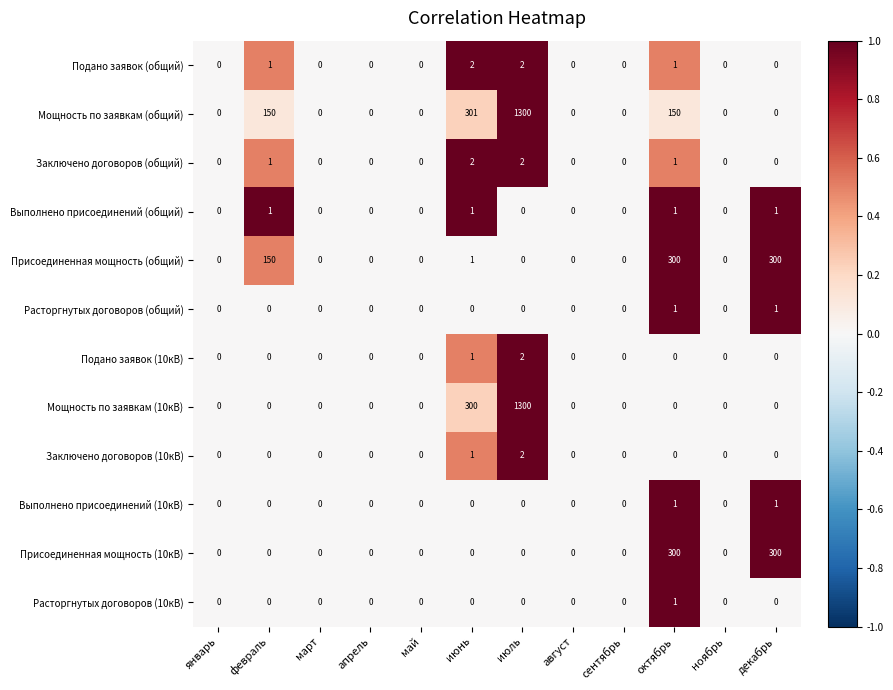

Is it true that Подано заявок (10кВ) equals 0 at январь?

True